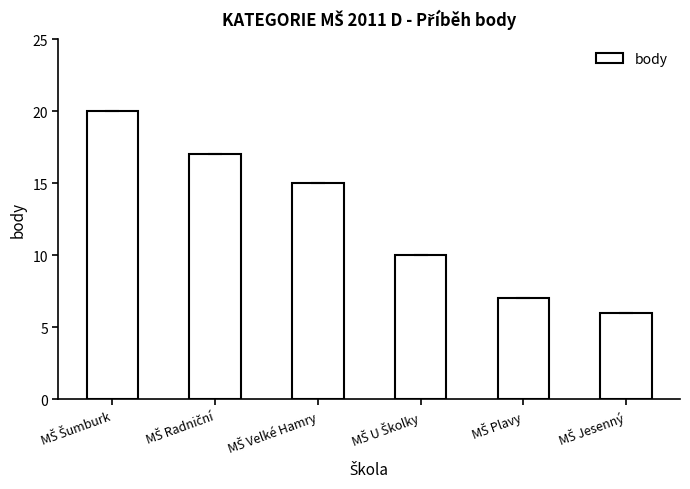

What is the value of the 1st bar from the left?

20